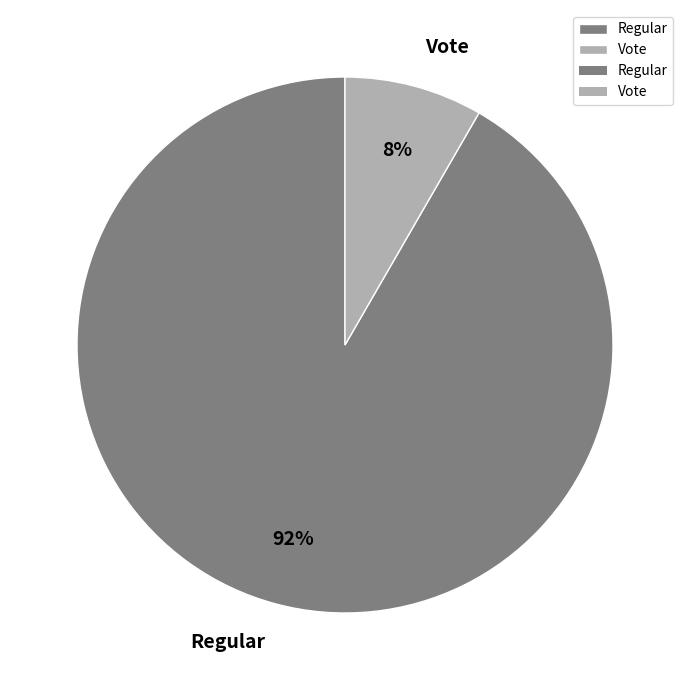

To the nearest percent, what is the average slice percentage?

50%